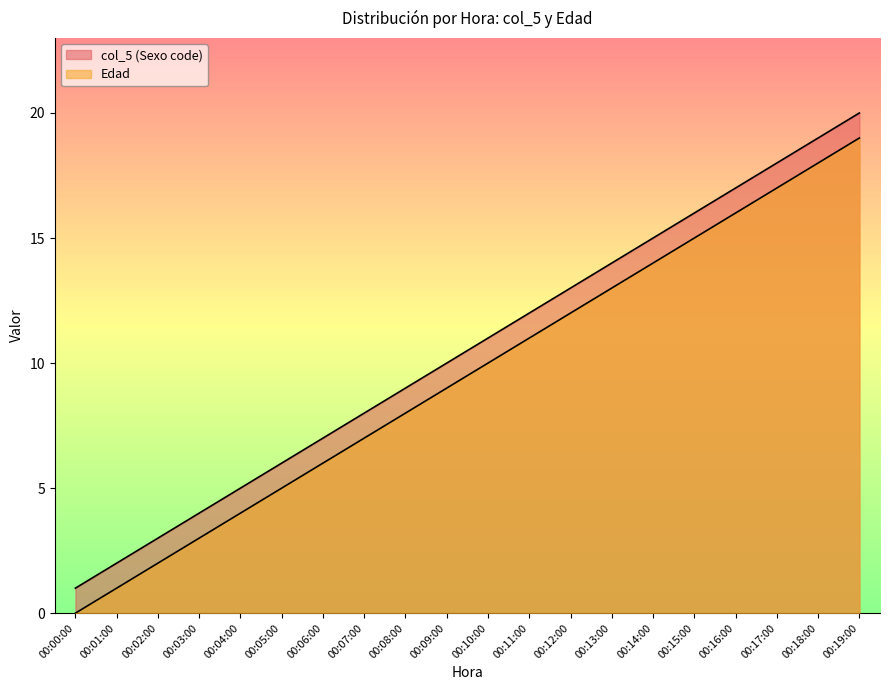

Is it true that Edad equals 14 at 00:14:00?

True